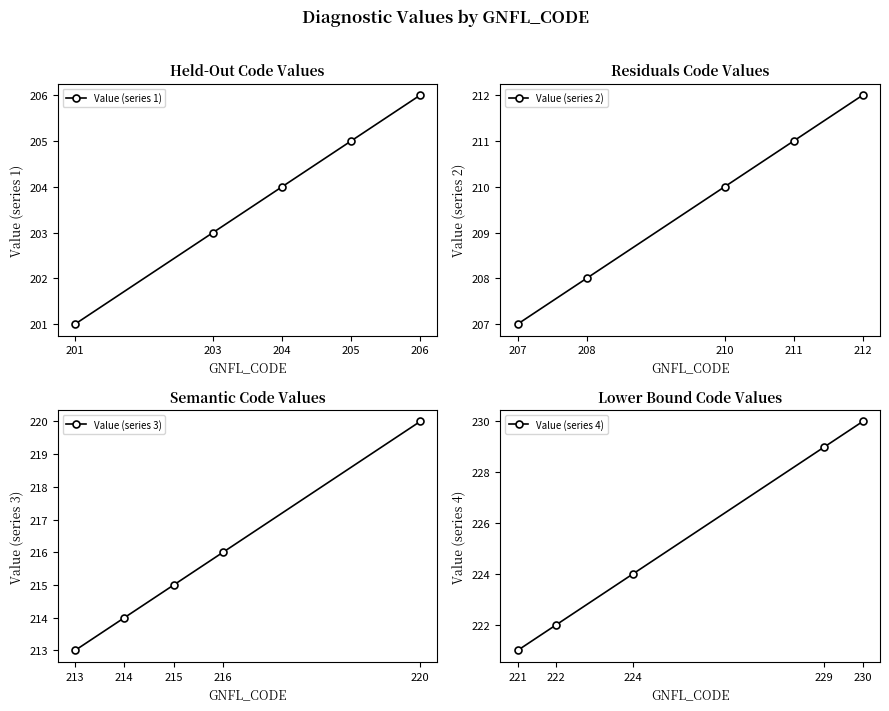

How many data points in Value (series 3) are less than 215?

2